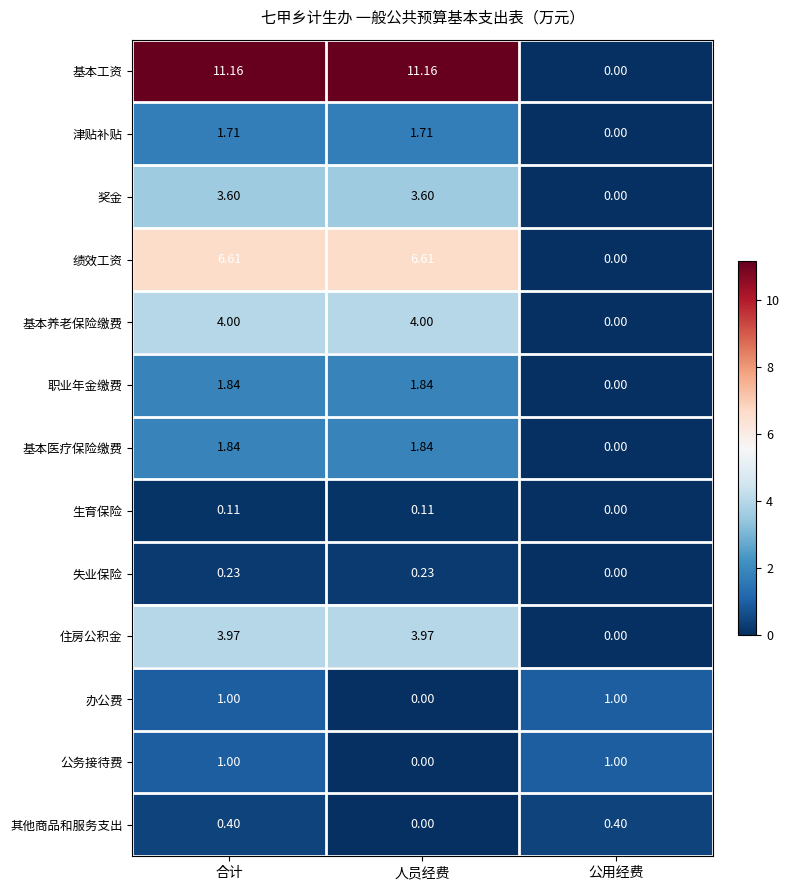

Where is 职业年金缴费 nearest to the value 0?

公用经费